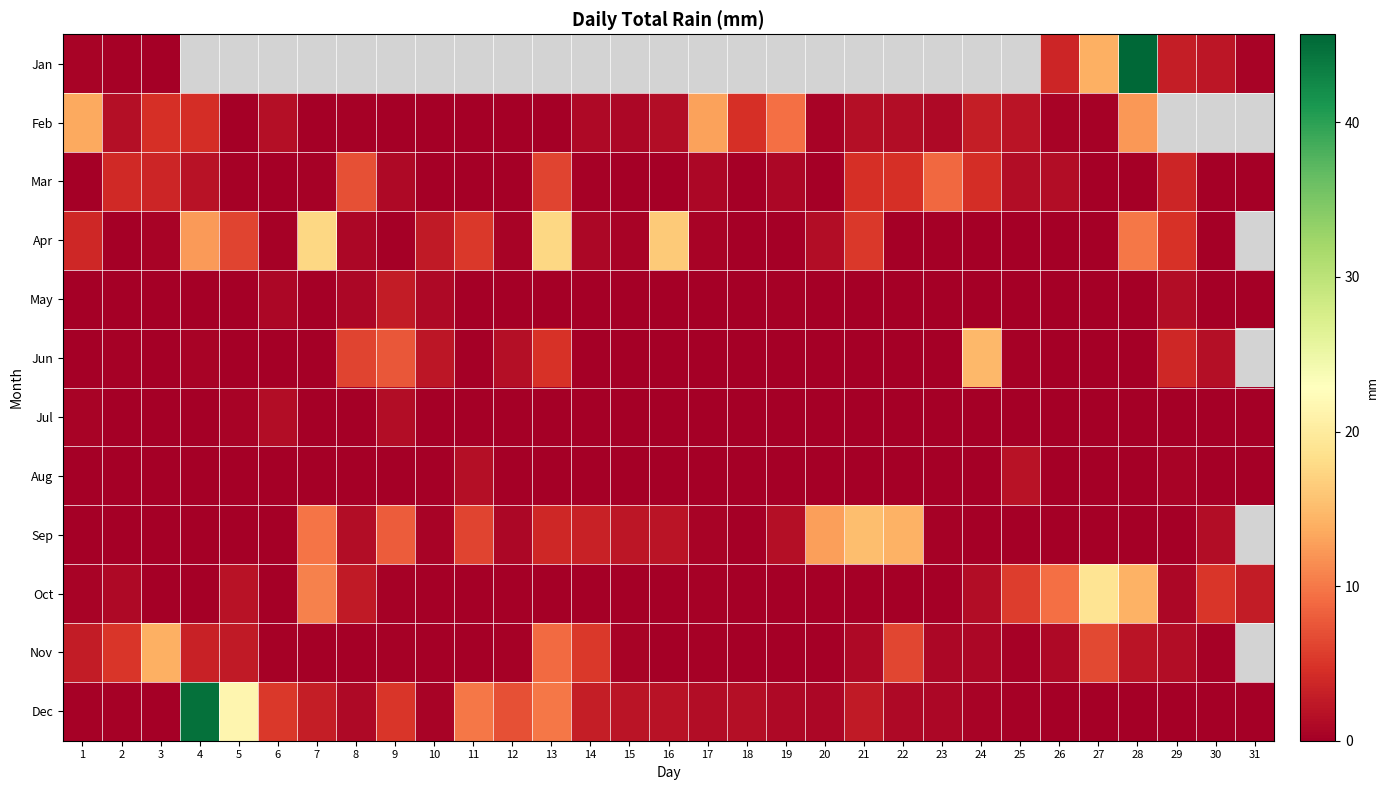

What is the difference between the maximum and minimum values in the Jan series?

45.7